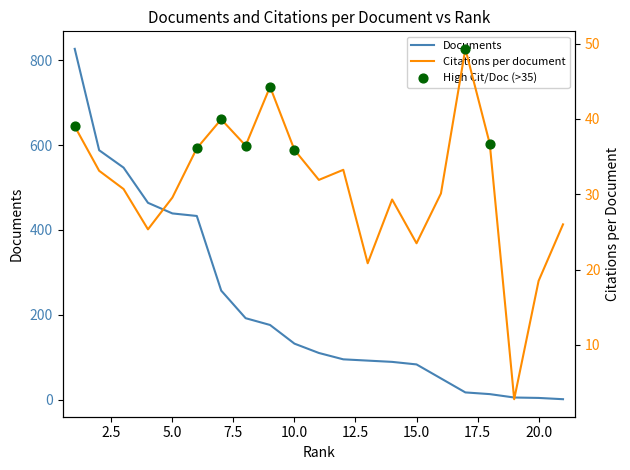

At how many categories does at least one series exceed 498?

3